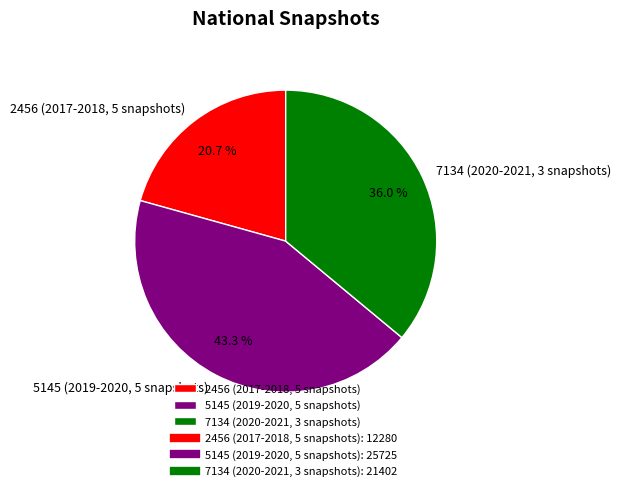

Which category has the biggest portion of the pie?

5145 (2019-2020, 5 snapshots)